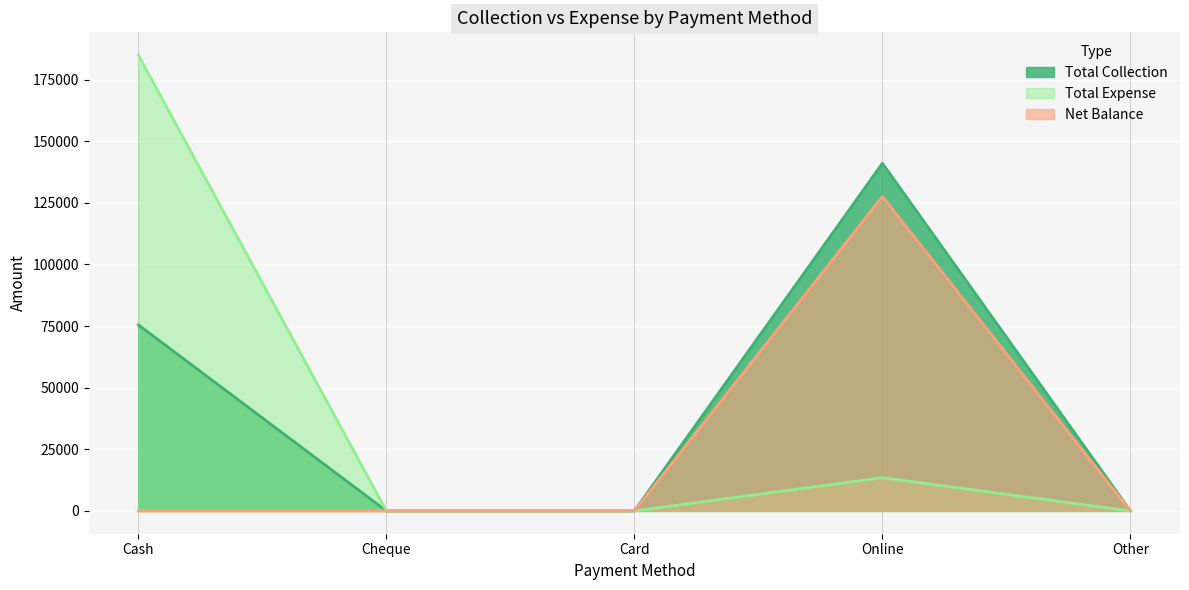

At Cash, list the series in order from smallest to largest.

Net Balance, Total Collection, Total Expense